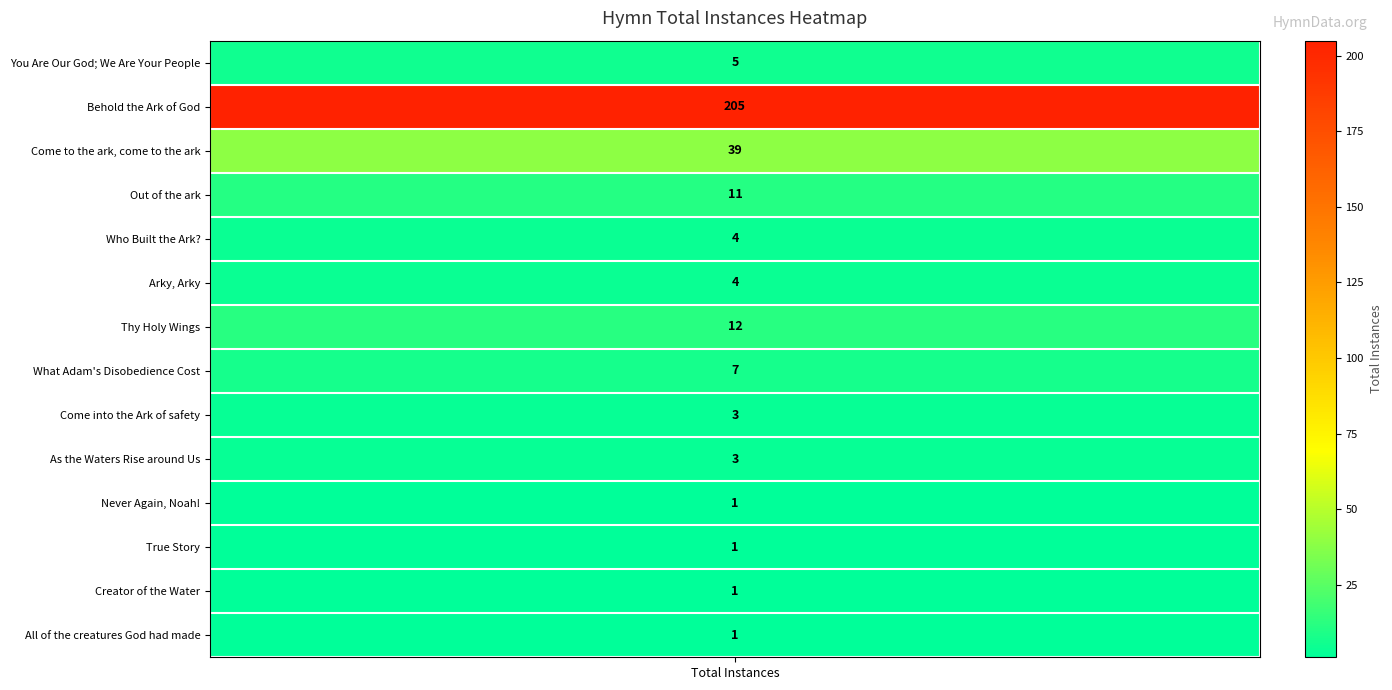

Which has a higher value, totalInstances or 11?

totalInstances